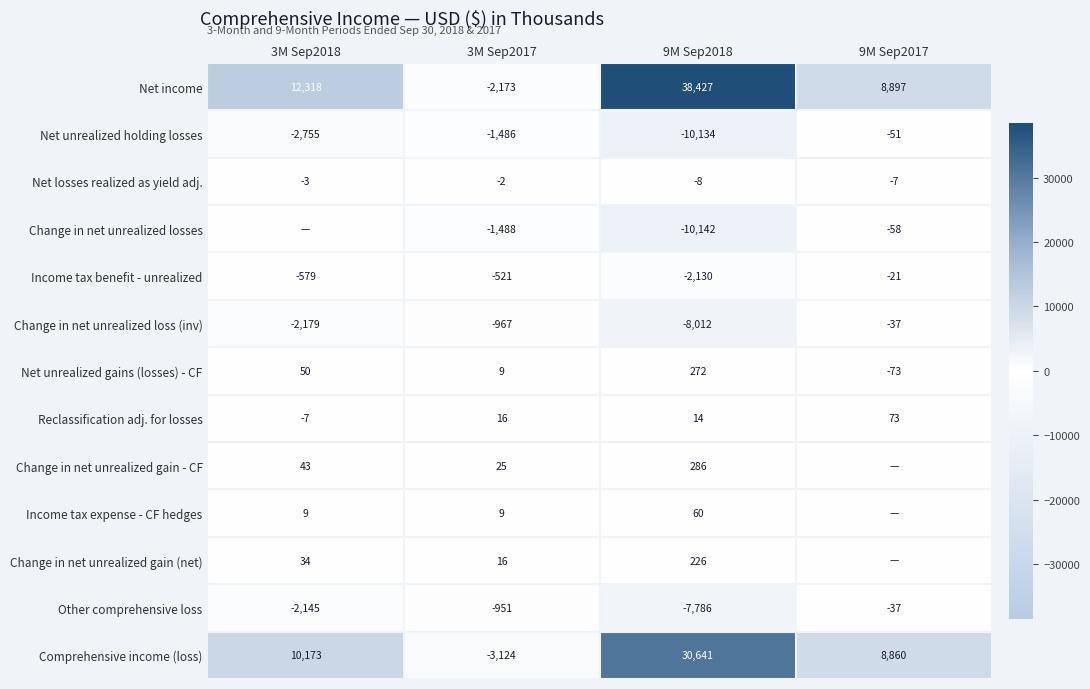

The Change in net unrealized gain (net) series shows 226 at 9M Sep2018. True or false?

True